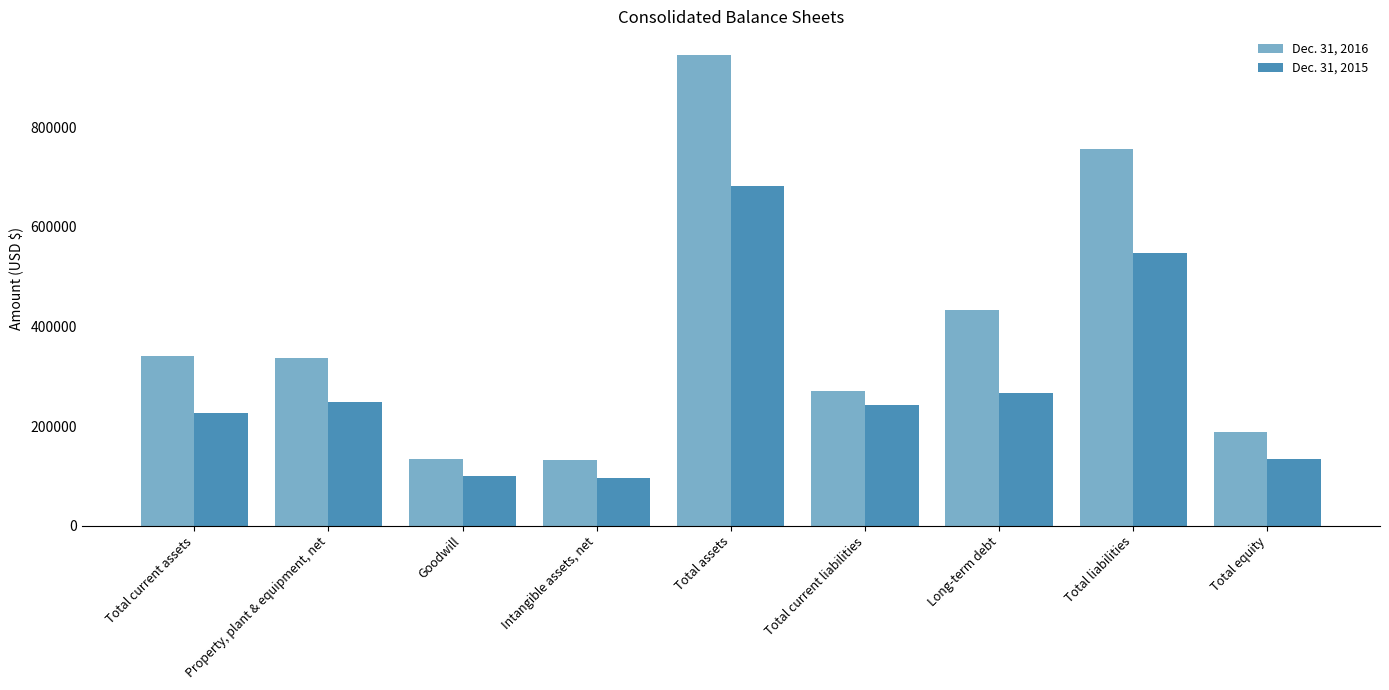

What is the label of the 7th bar from the right?

Goodwill